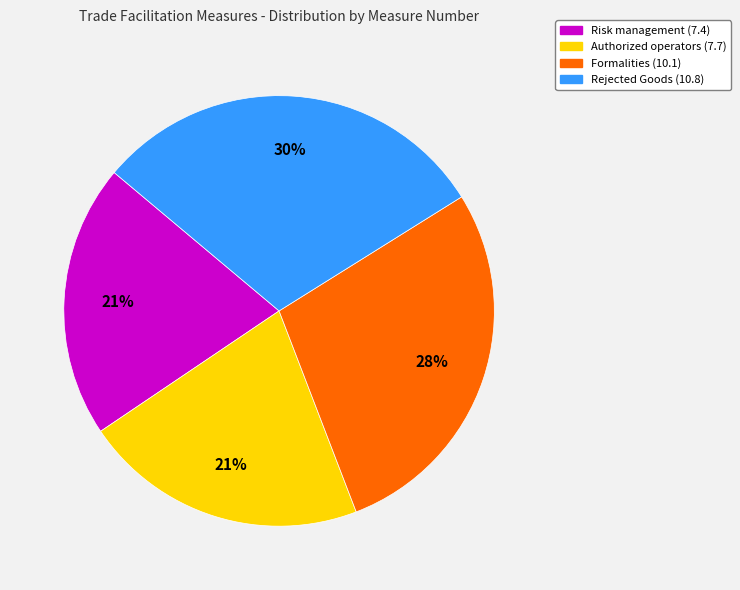

To the nearest percent, what is the difference between the Rejected Goods (10.8) and Authorized operators (7.7) slice percentages?

9%